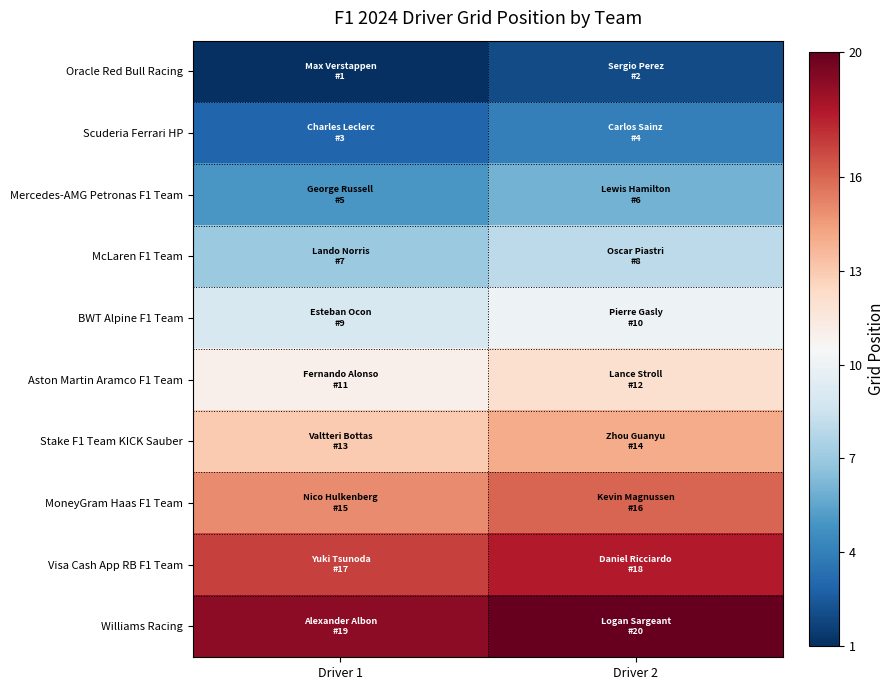

Reading left to right, list all the values displayed in this chart.

Oracle Red Bull Racing: Driver 1=1	Driver 2=2
Scuderia Ferrari HP: Driver 1=3	Driver 2=4
Mercedes-AMG Petronas F1 Team: Driver 1=5	Driver 2=6
McLaren F1 Team: Driver 1=7	Driver 2=8
BWT Alpine F1 Team: Driver 1=9	Driver 2=10
Aston Martin Aramco F1 Team: Driver 1=11	Driver 2=12
Stake F1 Team KICK Sauber: Driver 1=13	Driver 2=14
MoneyGram Haas F1 Team: Driver 1=15	Driver 2=16
Visa Cash App RB F1 Team: Driver 1=17	Driver 2=18
Williams Racing: Driver 1=19	Driver 2=20